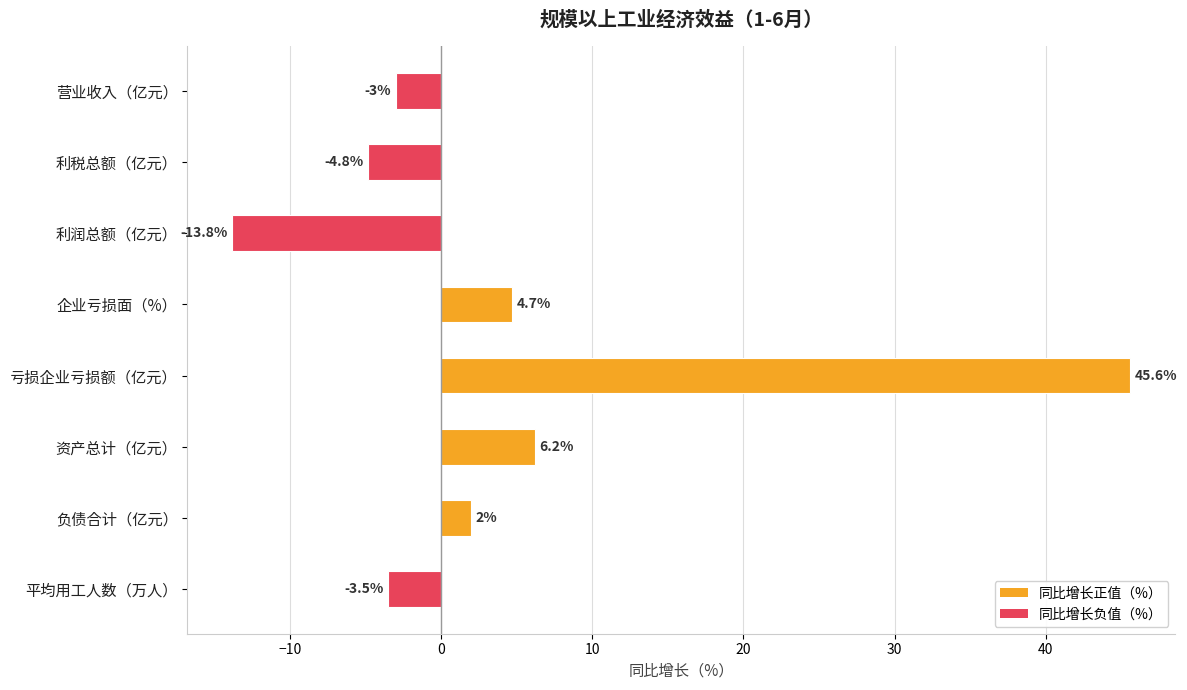

List the labels in order of value, smallest first.

利润总额（亿元）, 利税总额（亿元）, 平均用工人数（万人）, 营业收入（亿元）, 负债合计（亿元）, 企业亏损面（%）, 资产总计（亿元）, 亏损企业亏损额（亿元）